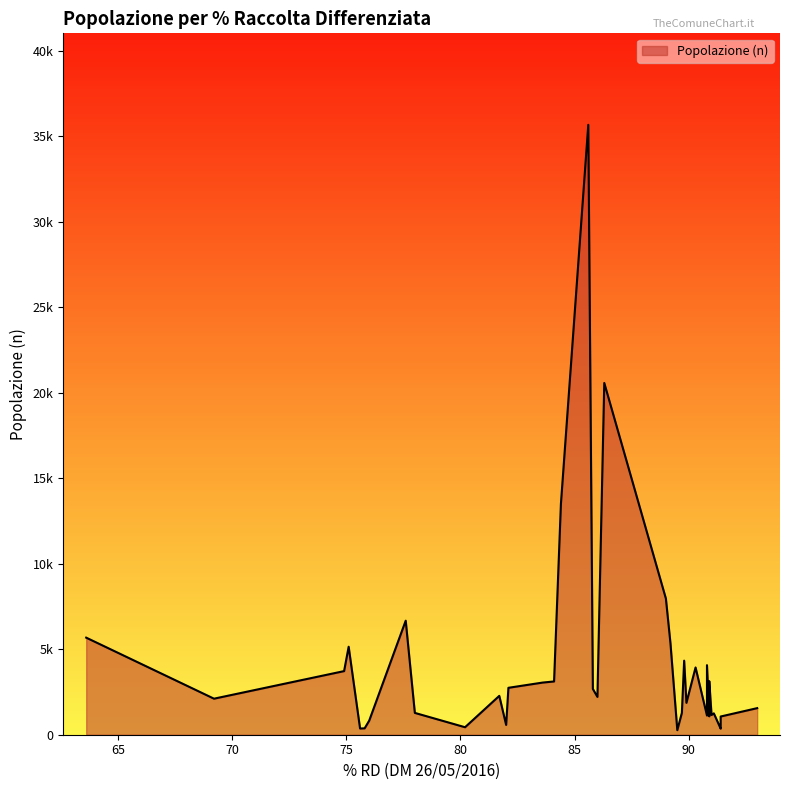

The chart shows a value of 625 at 39. True or false?

False